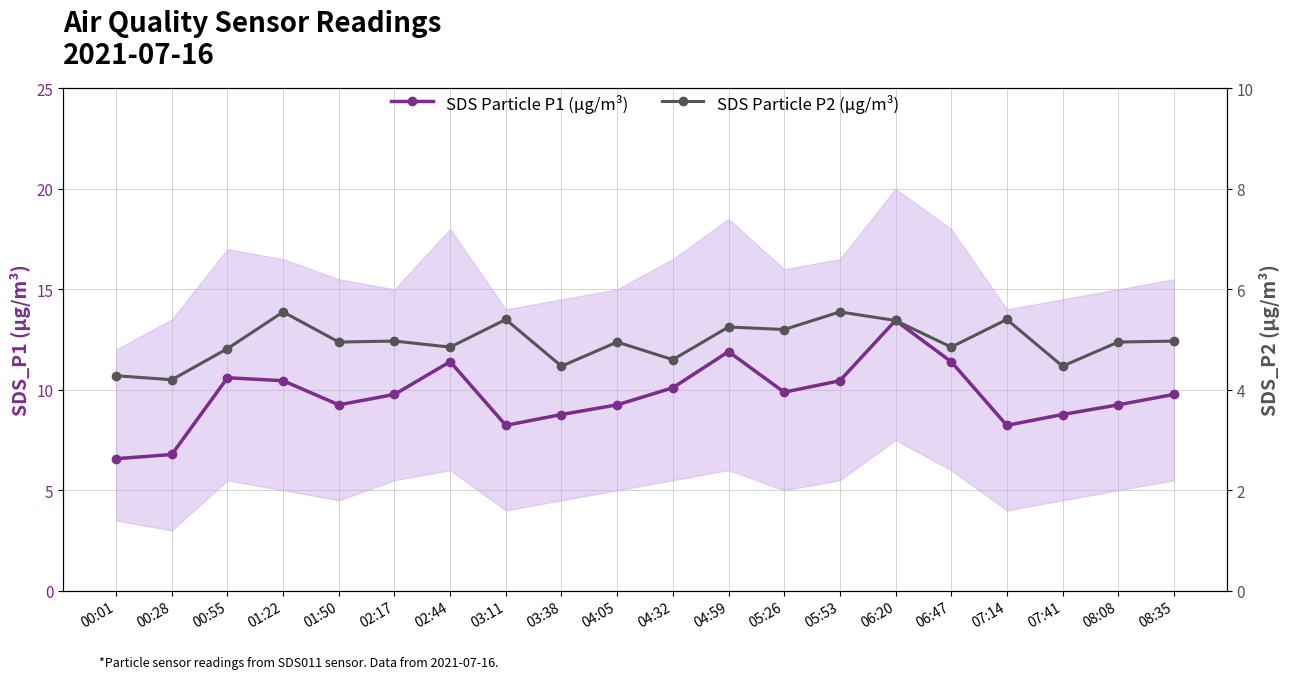

Reading right to left, transcribe all the data shown in this chart.

SDS Particle P1 (µg/m³): 08:35=9.8	08:08=9.2	07:41=8.8	07:14=8.2	06:47=11.4	06:20=13.4	05:53=10.4	05:26=9.9	04:59=11.9	04:32=10.1	04:05=9.2	03:38=8.8	03:11=8.2	02:44=11.4	02:17=9.8	01:50=9.2	01:22=10.4	00:55=10.6	00:28=6.8	00:01=6.6
SDS Particle P2 (µg/m³): 08:35=5.0	08:08=5.0	07:41=4.5	07:14=5.4	06:47=4.8	06:20=5.4	05:53=5.5	05:26=5.2	04:59=5.2	04:32=4.6	04:05=5.0	03:38=4.5	03:11=5.4	02:44=4.8	02:17=5.0	01:50=5.0	01:22=5.5	00:55=4.8	00:28=4.2	00:01=4.3